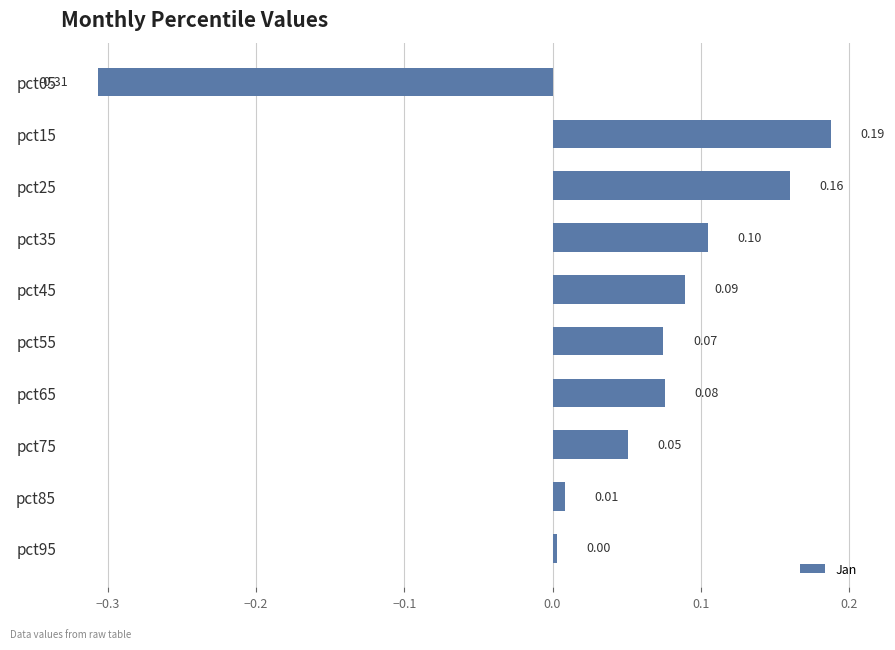

Where is the data nearest to the value 0?

pct95